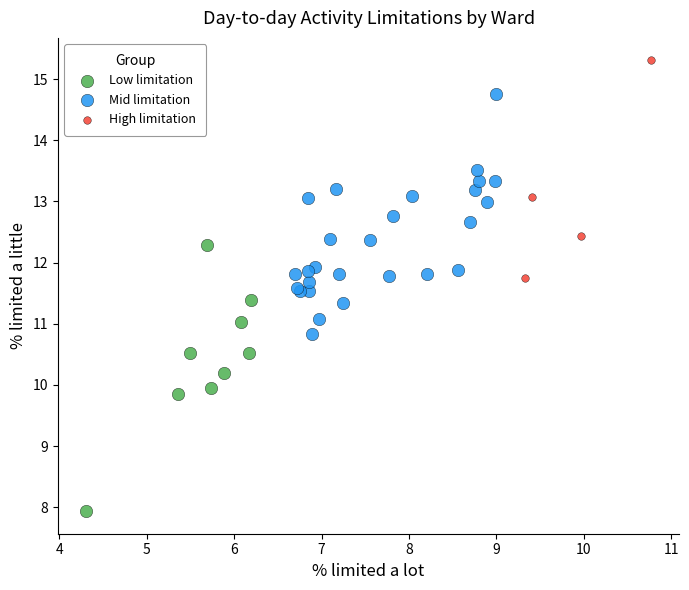

What are all the series names shown in the legend?

Low limitation, Mid limitation, High limitation